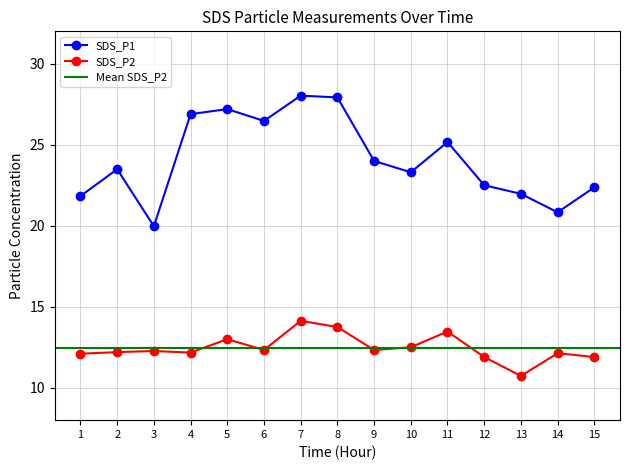

Rank the series by their average value, from lowest to highest.

SDS_P2, SDS_P1